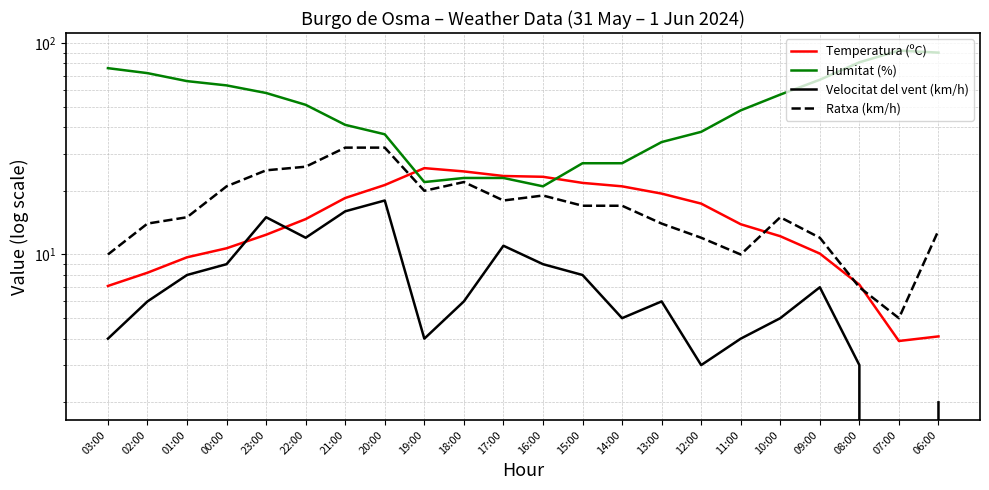

What position from the right is 01:00?

20